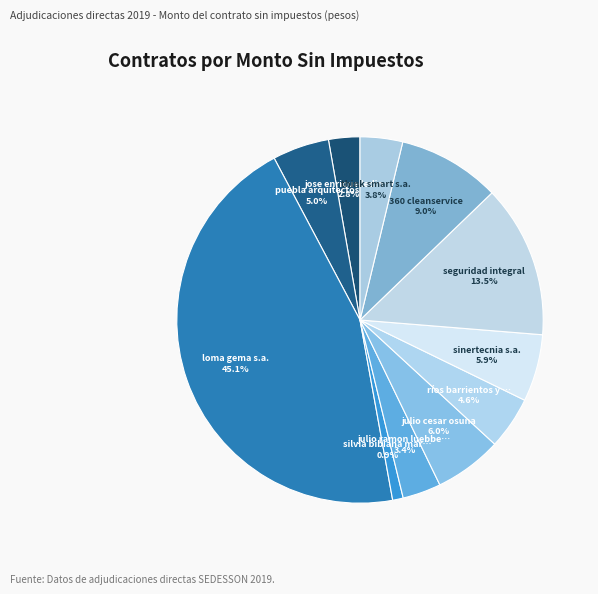

Which category has the biggest portion of the pie?

Arrendamiento - loma gema s.a.